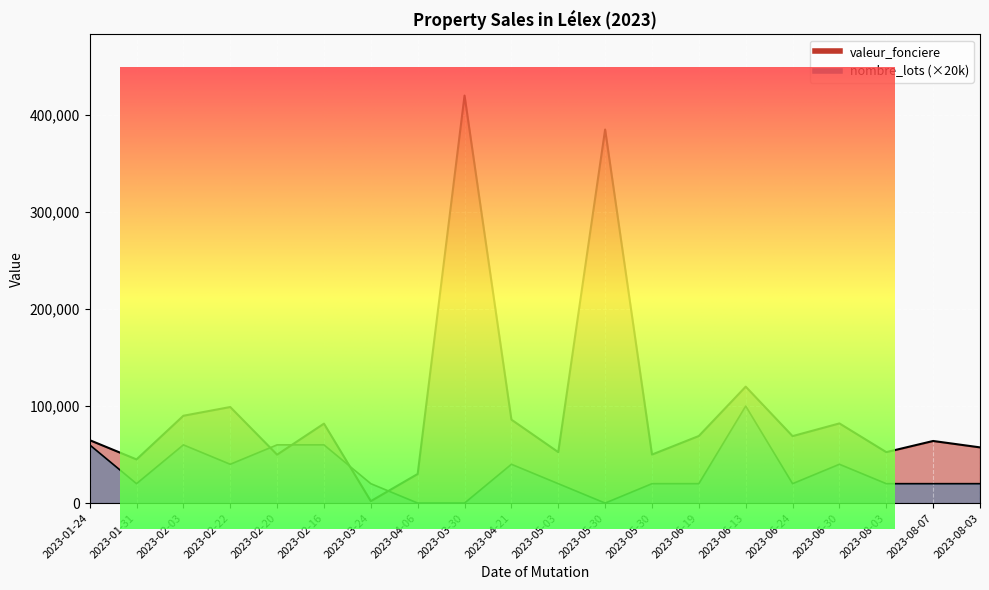

What is the maximum value for valeur_fonciere?

420000